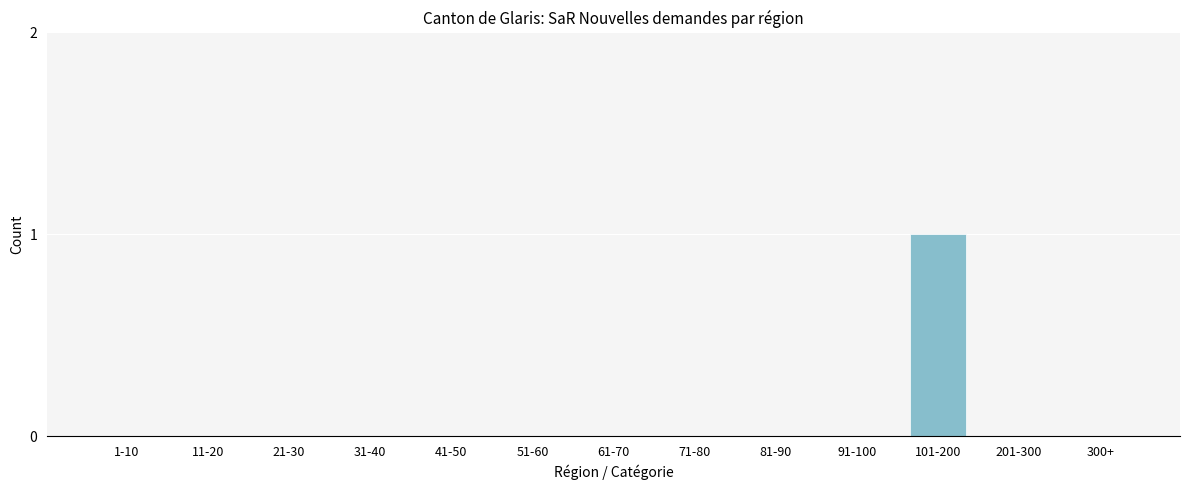

Reading right to left, list all the values displayed in this chart.

300+=0	201-300=0	101-200=1	91-100=0	81-90=0	71-80=0	61-70=0	51-60=0	41-50=0	31-40=0	21-30=0	11-20=0	1-10=0